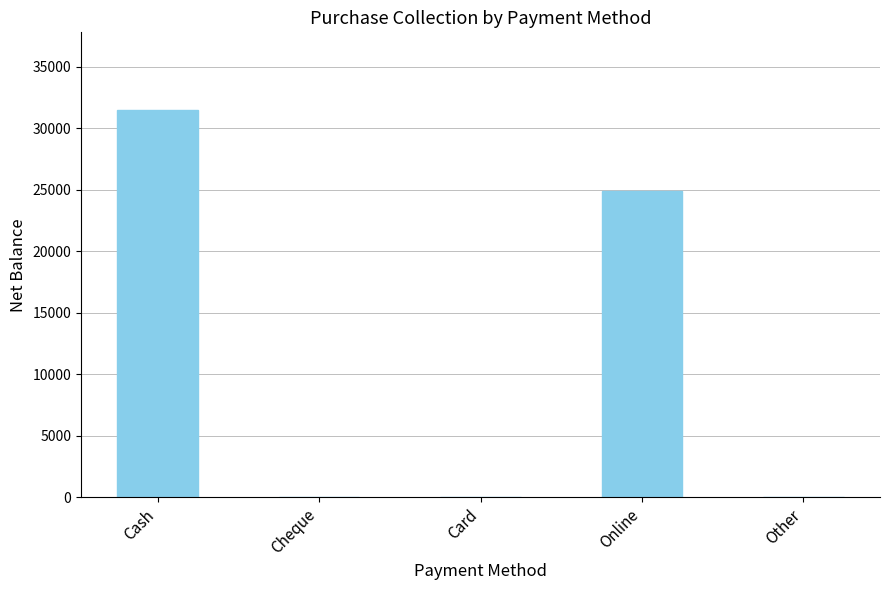

Reading left to right, what are all the values shown in this chart?

31500	0	0	24900	0